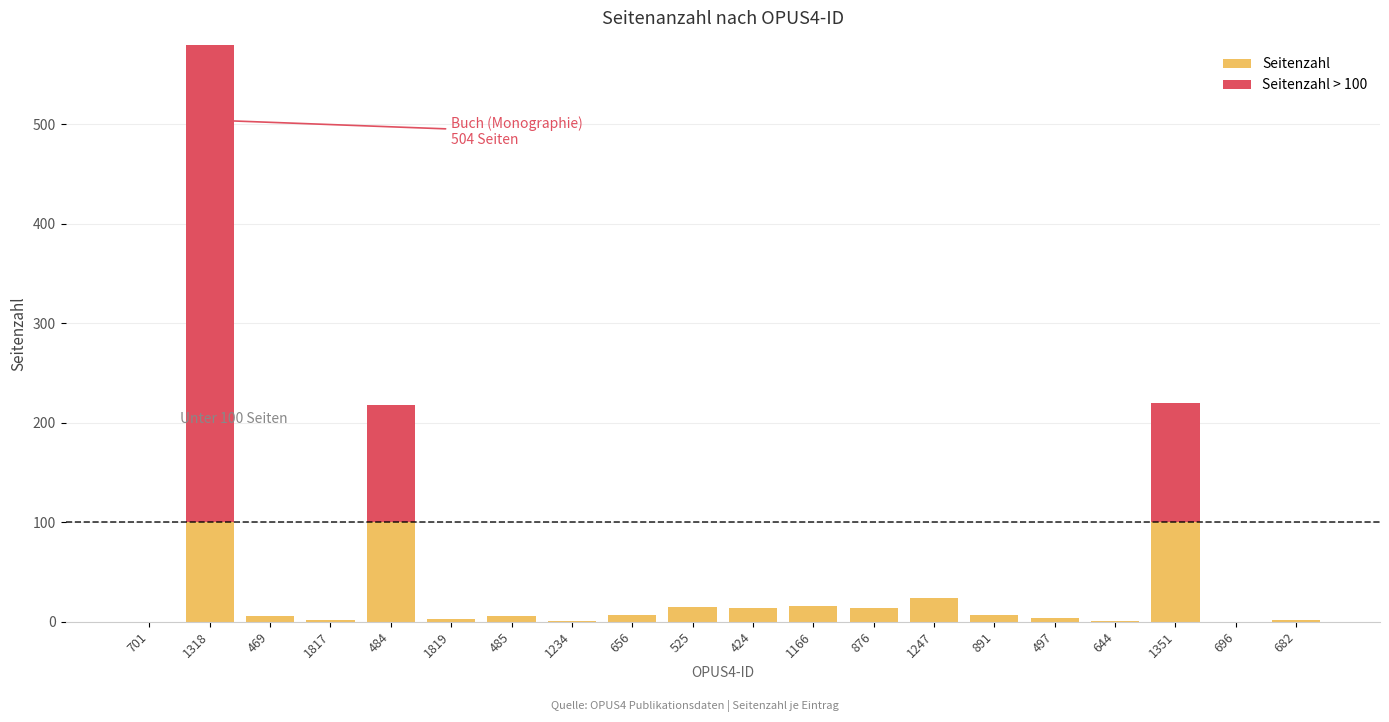

List the series in order of their overall mean, lowest first.

Seitenzahl, Seitenzahl > 100